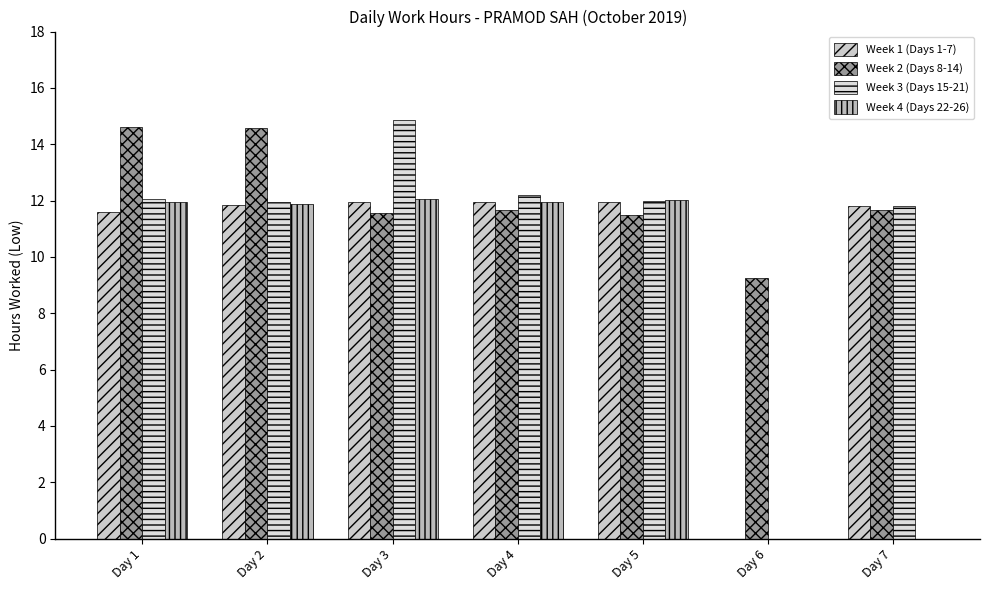

At which label is Week 2 (Days 8-14) closest to 11?

Day 5